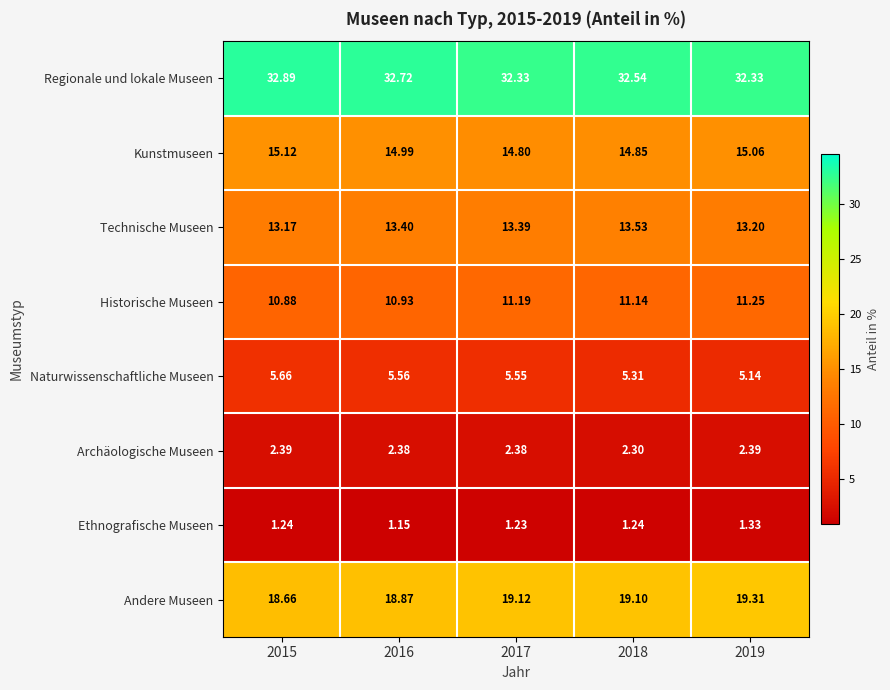

List the series in order of their peak value, highest first.

Regionale und lokale Museen, Andere Museen, Kunstmuseen, Technische Museen, Historische Museen, Naturwissenschaftliche Museen, Archäologische Museen, Ethnografische Museen